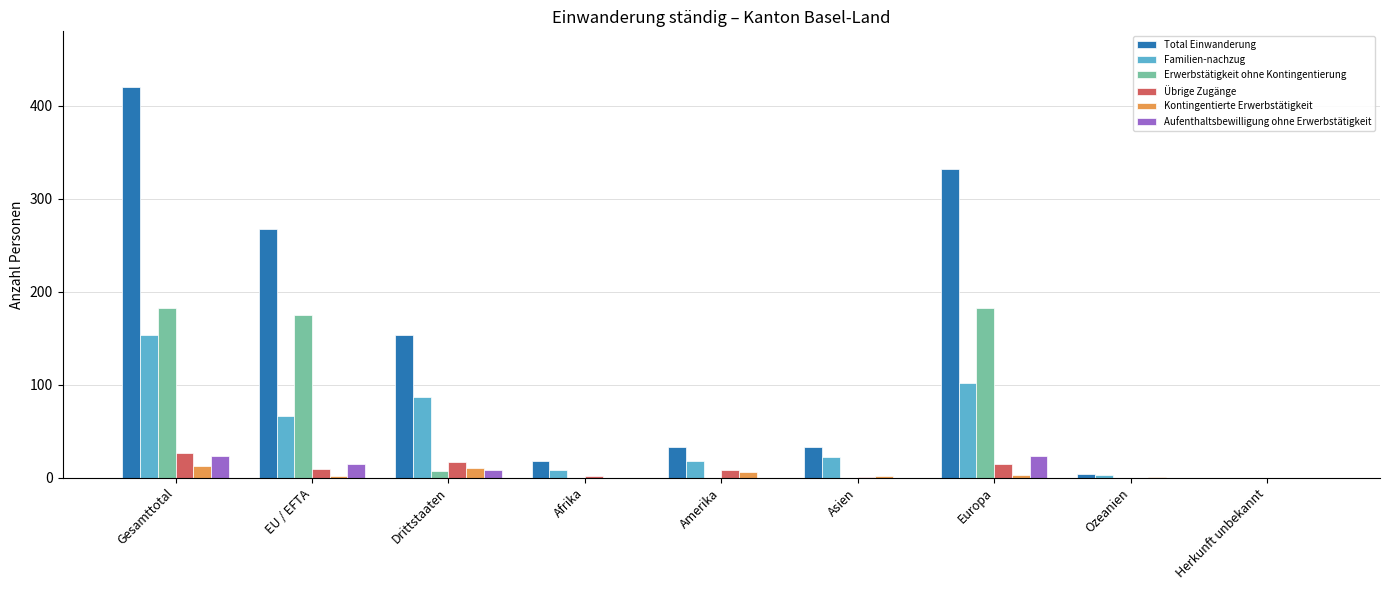

What is the greatest value displayed?

420